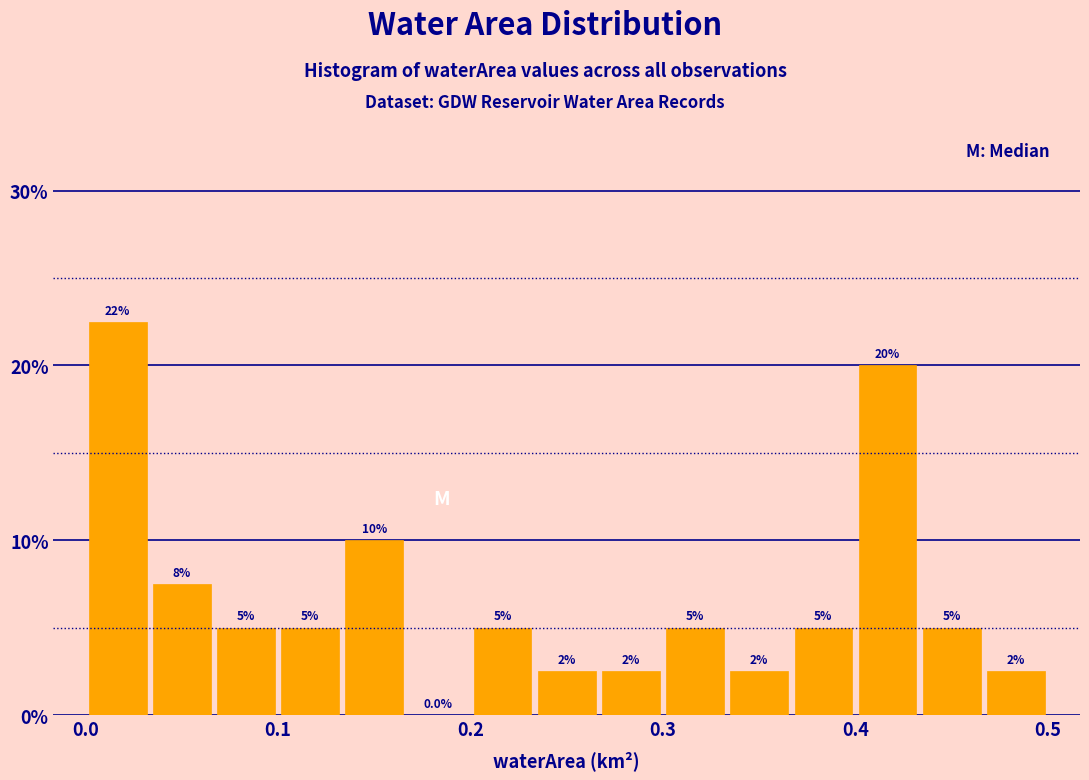

Read against the x-axis, roughly where is the centre of the tallest bar?

0.02